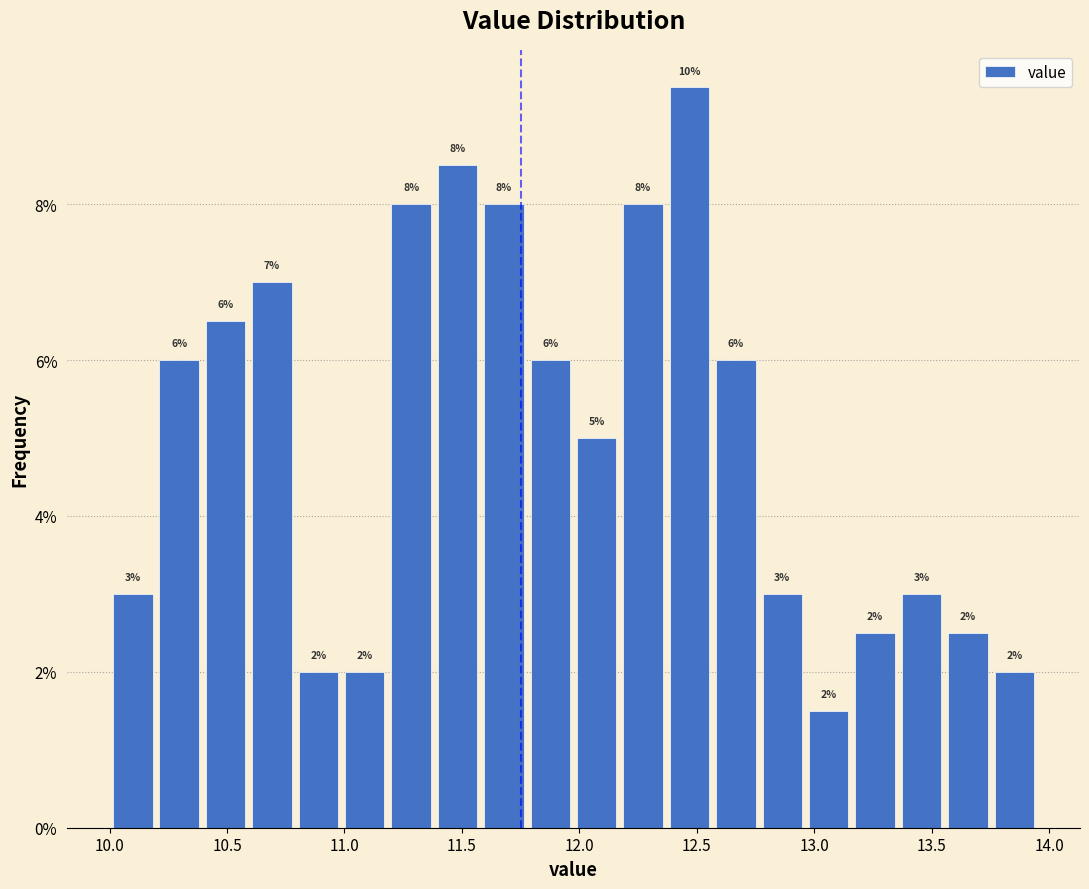

Around what value on the x-axis is the tallest bar? Give the approximate position of its centre, as read against the axis.

12.45